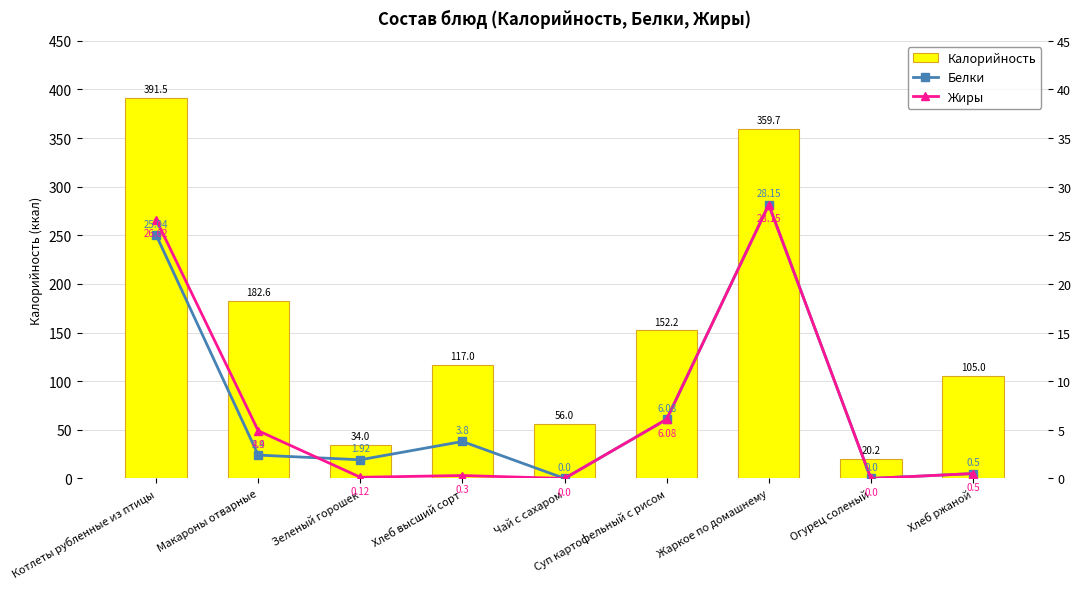

Which category has the lowest value across all series?

Чай с сахаром